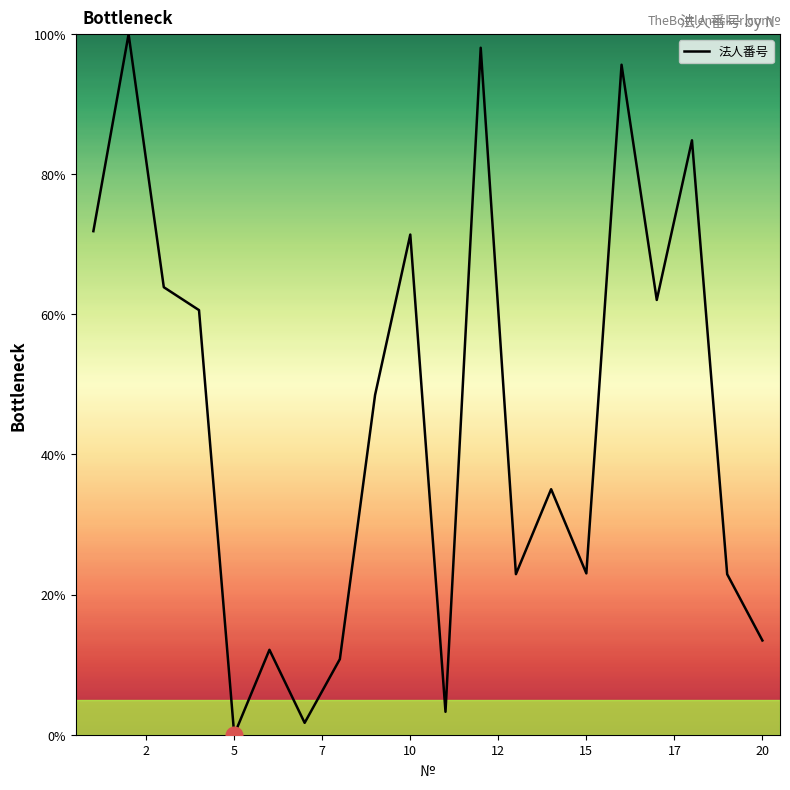

What is the difference between the maximum and minimum values?

100.0